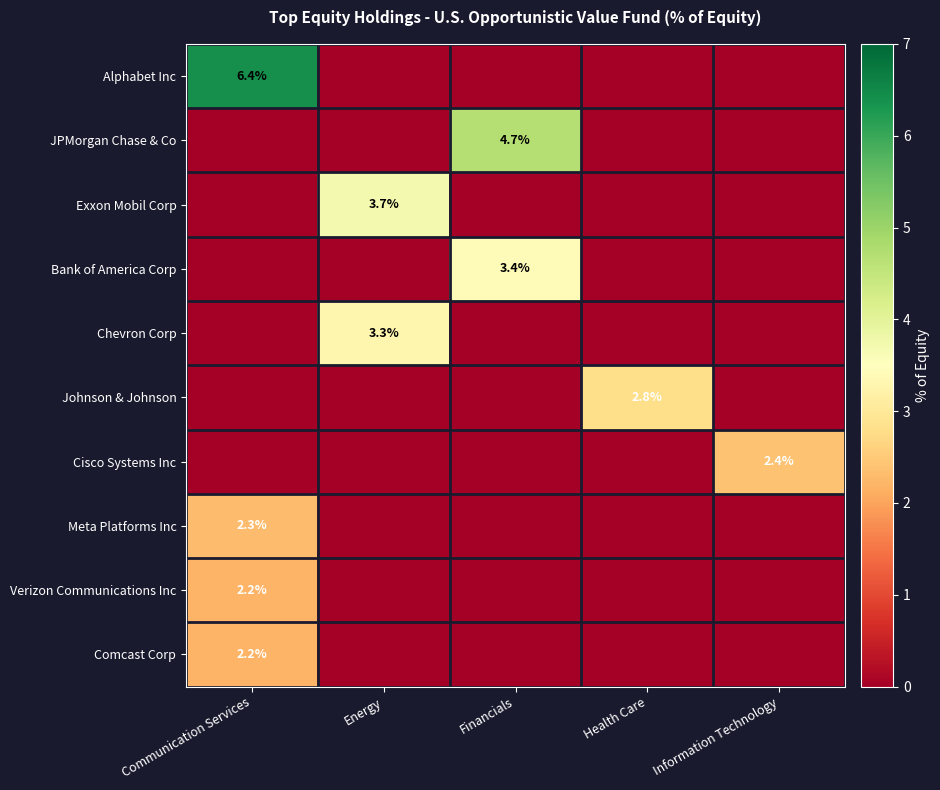

What is the sum of the Verizon Communications Inc values at Energy and Communication Services?

2.2